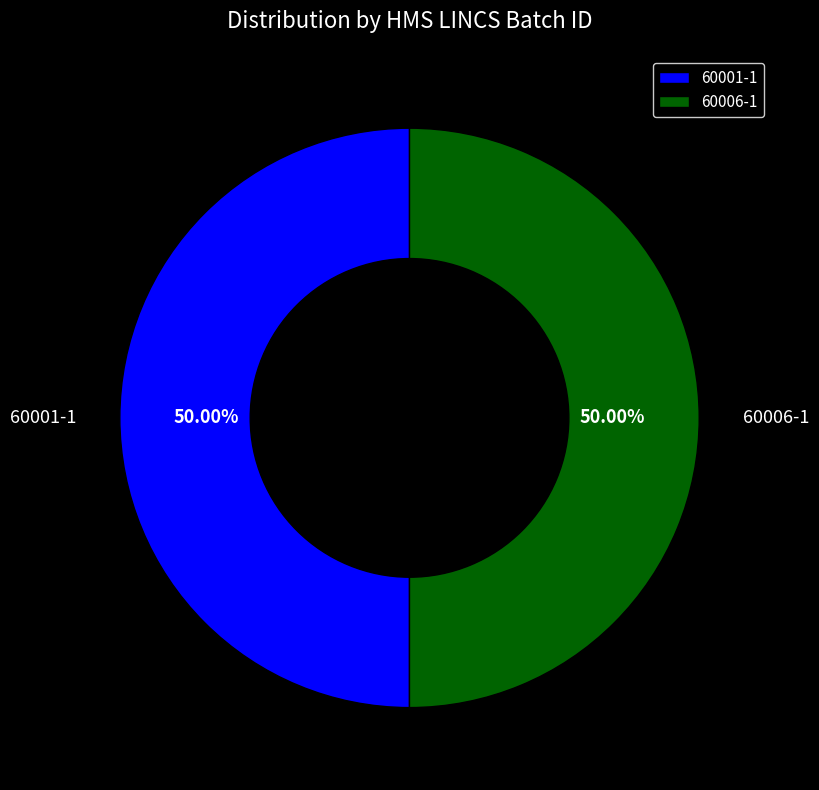

What percentage is the 60001-1 slice, to the nearest percent?

50%